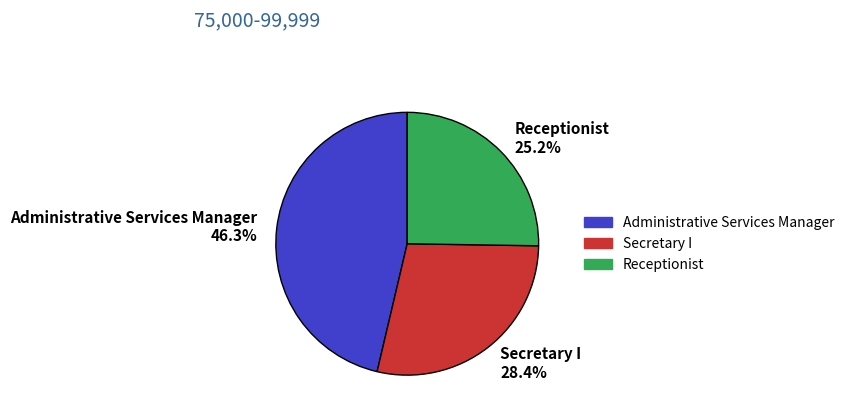

What portion of the pie excludes Secretary I?

71.6%